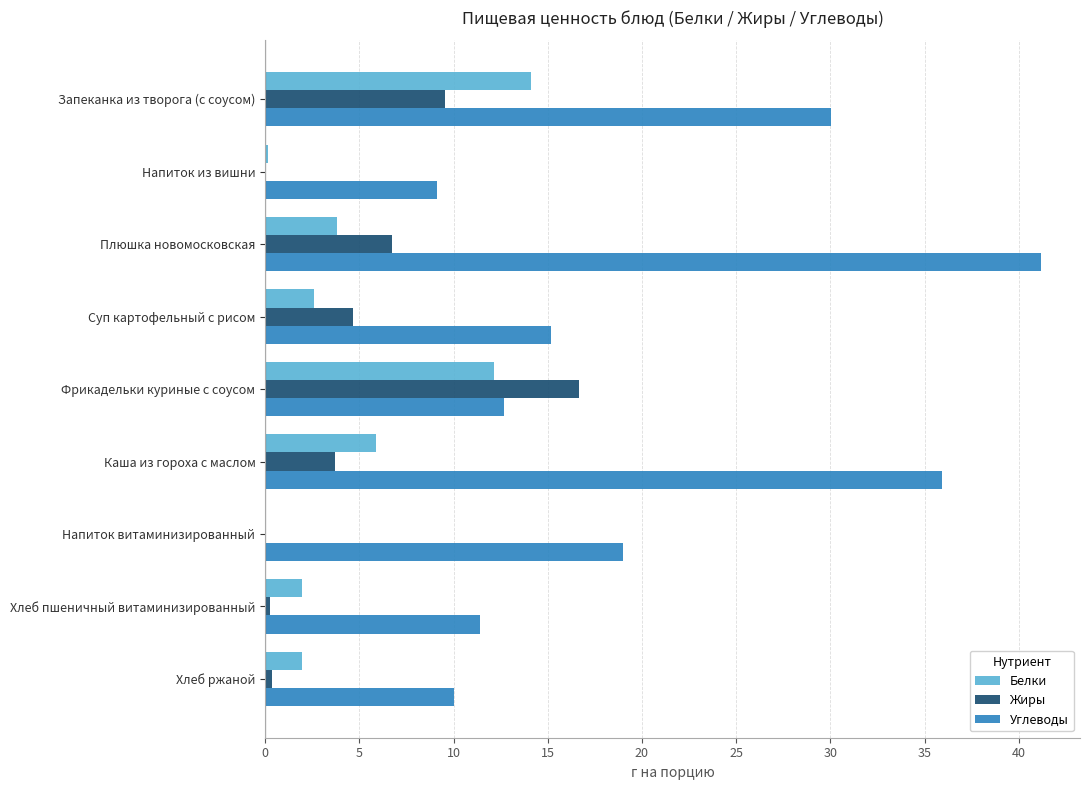

Count the number of data series in this chart.

3